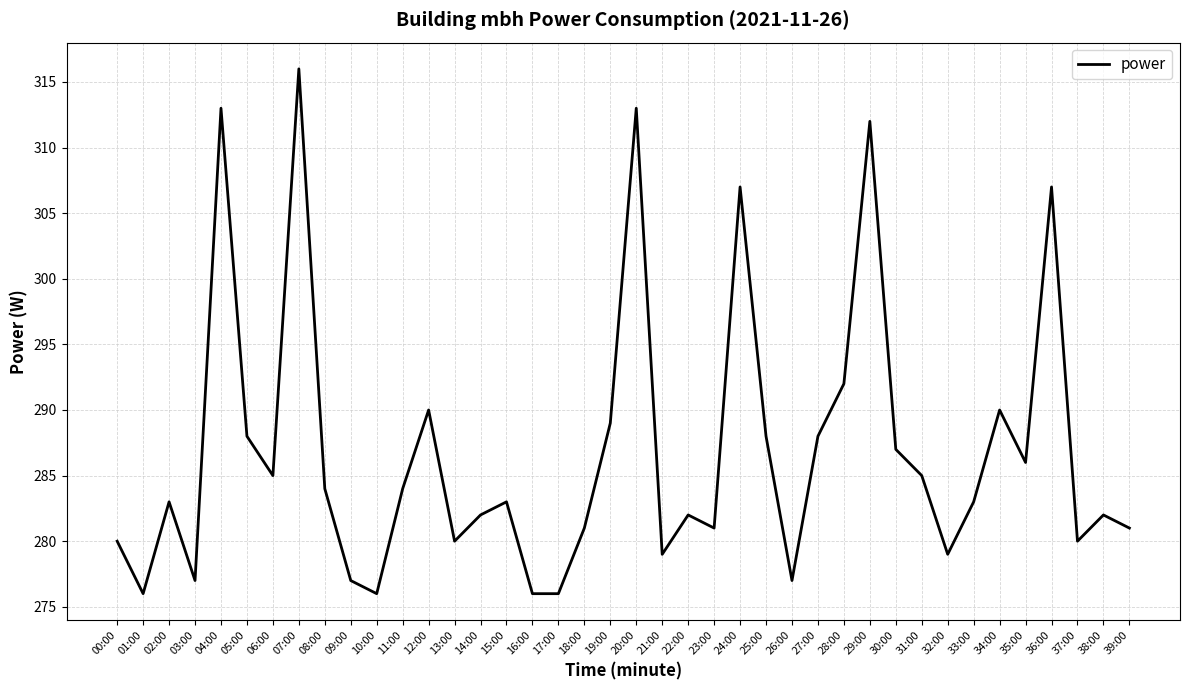

True or false: there are more than 2 points higher than both neighbors.

True